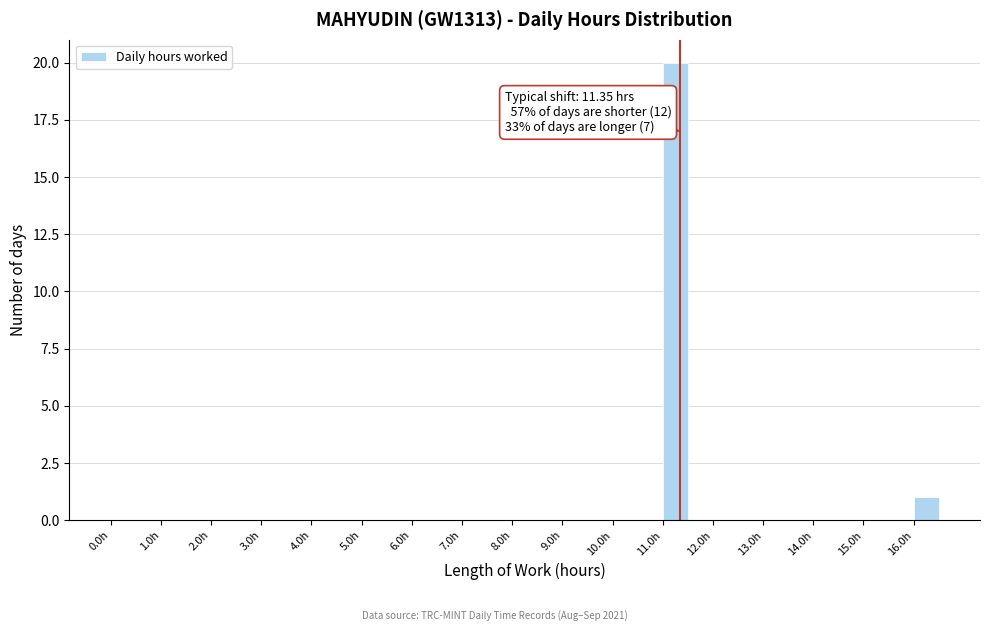

Over which range of the x-axis is the bar tallest?

11.0 to 11.5